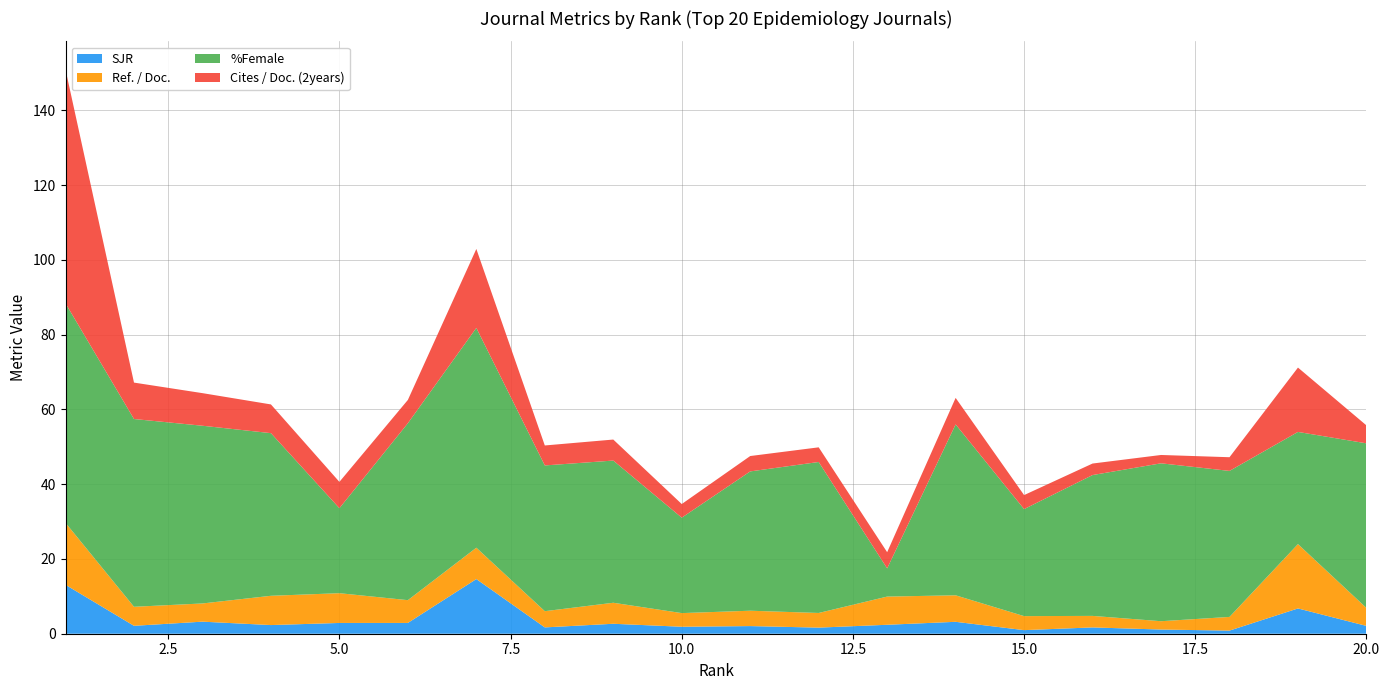

Reading left to right, list all the values displayed in this chart.

SJR: 1=13.1	2=2.1	3=3.2	4=2.3	5=2.9	6=2.9	7=14.6	8=1.7	9=2.7	10=1.9	11=2.0	12=1.6	13=2.4	14=3.2	15=1.0	16=1.7	17=1.1	18=0.8	19=6.8	20=2.1
Ref. / Doc.: 1=16.6	2=5.1	3=4.9	4=7.8	5=8.0	6=6.1	7=8.4	8=4.3	9=5.6	10=3.6	11=4.1	12=3.9	13=7.5	14=7.1	15=3.8	16=3.1	17=2.2	18=3.7	19=17.2	20=4.8
%Female: 1=58.7	2=50.2	3=47.5	4=43.5	5=22.7	6=47.3	7=58.8	8=39.0	9=38.0	10=25.5	11=37.3	12=40.4	13=7.5	14=45.7	15=28.6	16=37.7	17=42.2	18=39.0	19=30.0	20=44.0
Cites / Doc. (2years): 1=62.5	2=9.7	3=8.7	4=7.7	5=7.0	6=6.2	7=21.1	8=5.3	9=5.6	10=3.6	11=4.1	12=3.9	13=4.3	14=7.1	15=3.8	16=3.1	17=2.2	18=3.7	19=17.2	20=4.8